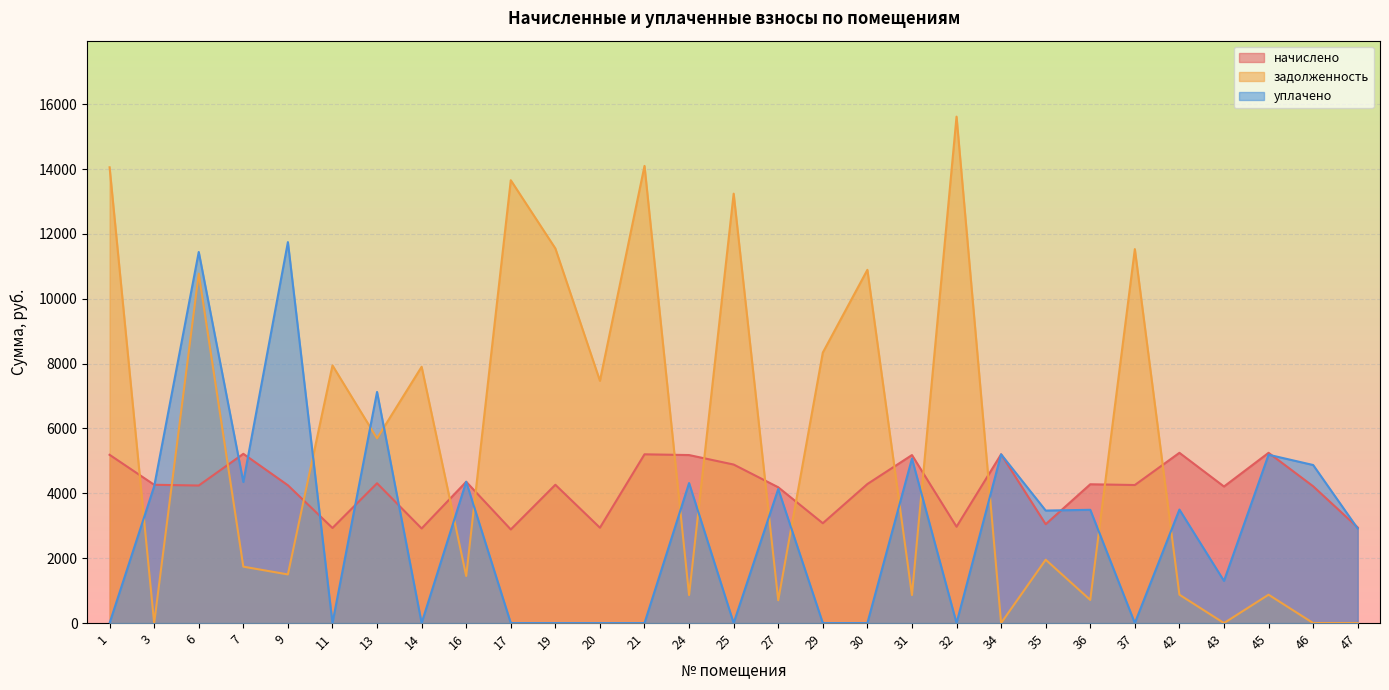

True or false: уплачено has more than 0 points higher than both neighbors.

True